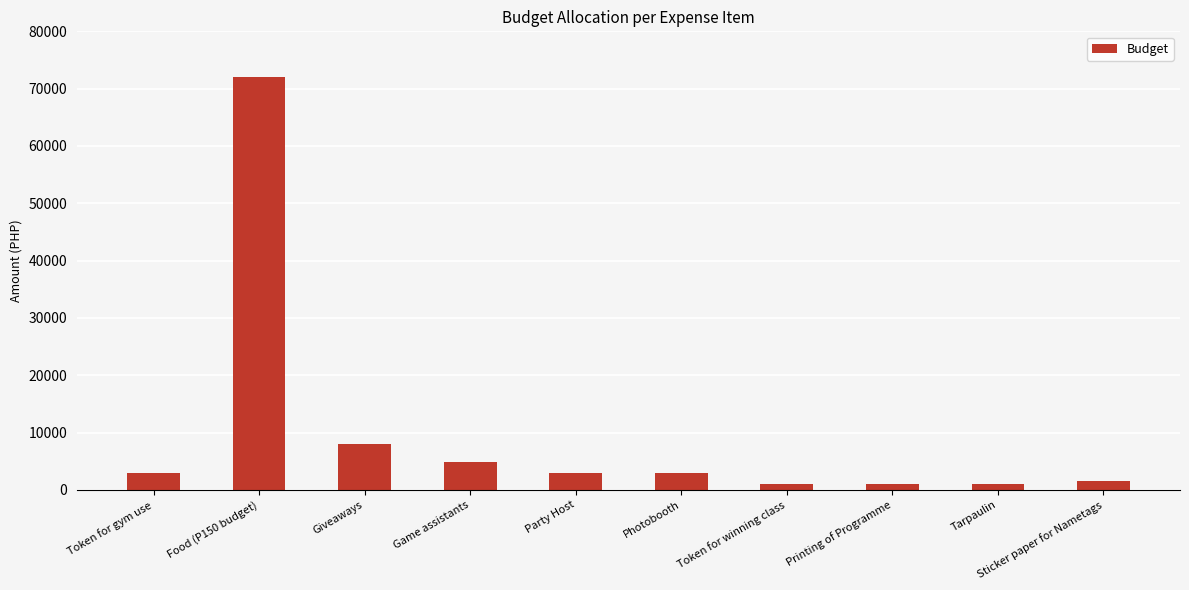

Does the chart contain stacked bars?

No